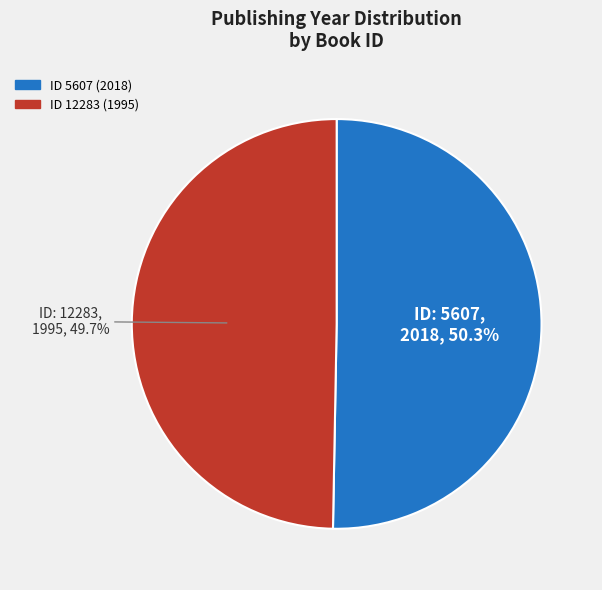

Does any single category account for the majority?

Yes